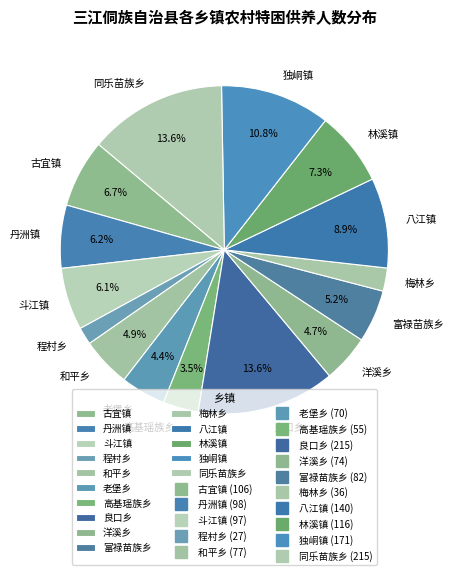

To the nearest percent, what portion does 同乐苗族乡 represent?

14%